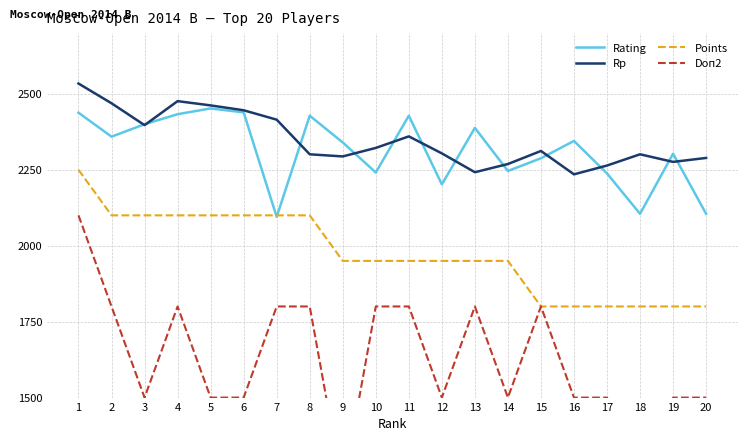

Where do Rating and Rp first cross each other?

2 and 3